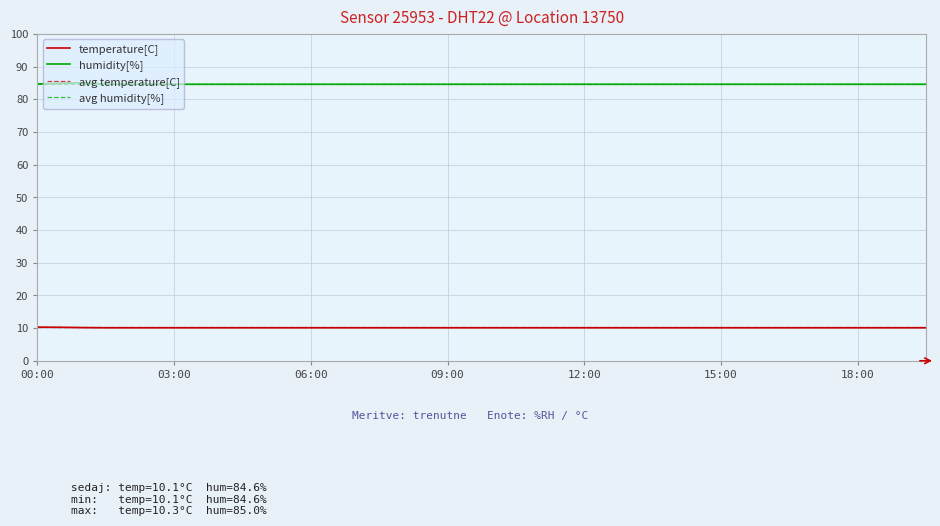

Rank the series by their maximum value, from lowest to highest.

temperature[C], humidity[%]